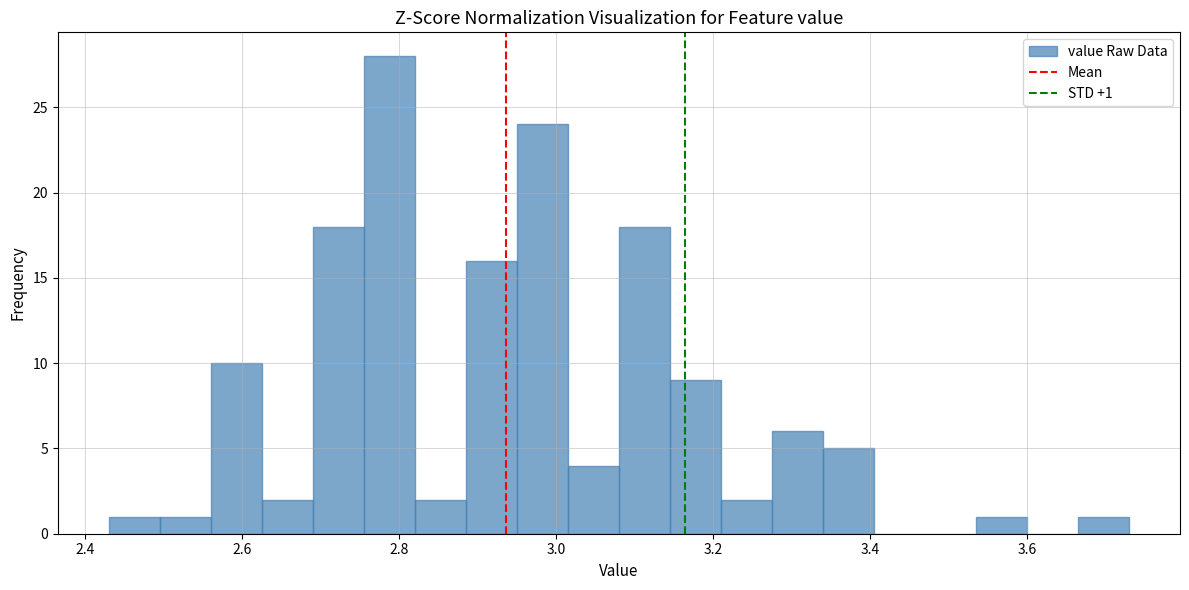

Read against the x-axis, roughly where is the centre of the tallest bar?

2.78